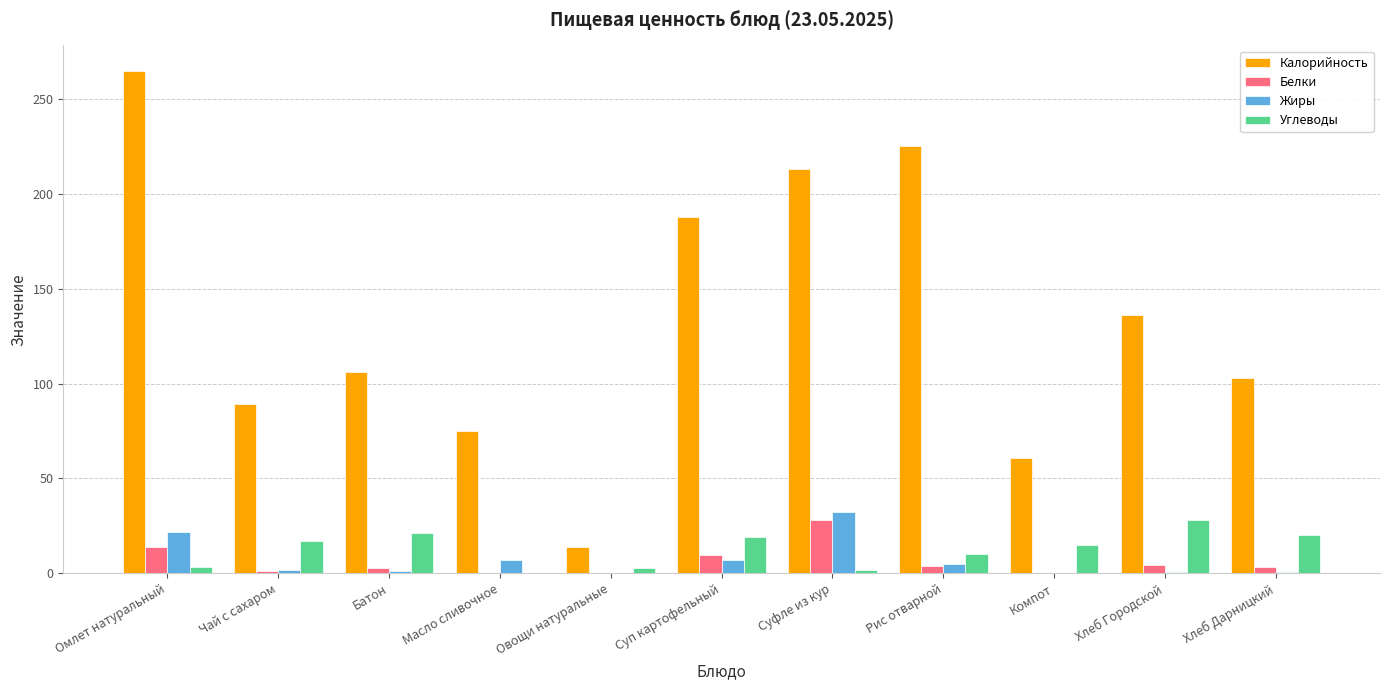

Which series has the largest total across all categories?

Калорийность